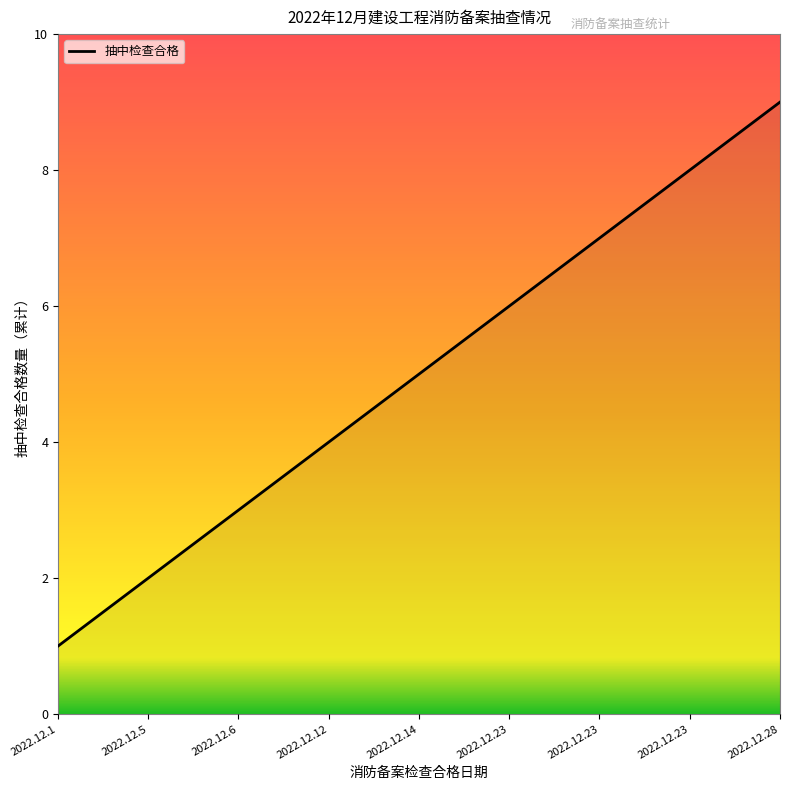

Does the chart display data point markers on the line(s)?

No